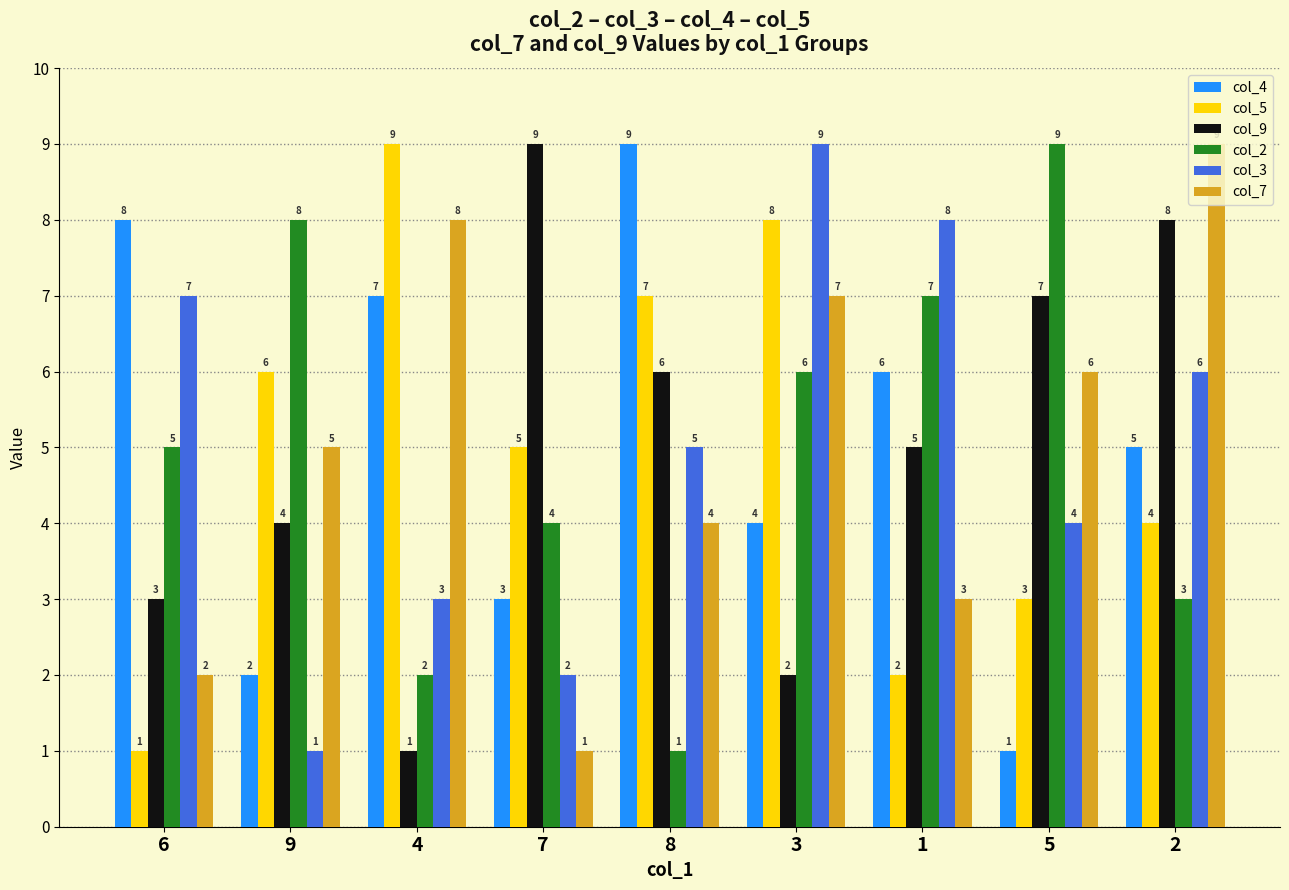

Reading right to left, what are all the values shown in this chart?

col_4: 2=5	5=1	1=6	3=4	8=9	7=3	4=7	9=2	6=8
col_5: 2=4	5=3	1=2	3=8	8=7	7=5	4=9	9=6	6=1
col_9: 2=8	5=7	1=5	3=2	8=6	7=9	4=1	9=4	6=3
col_2: 2=3	5=9	1=7	3=6	8=1	7=4	4=2	9=8	6=5
col_3: 2=6	5=4	1=8	3=9	8=5	7=2	4=3	9=1	6=7
col_7: 2=9	5=6	1=3	3=7	8=4	7=1	4=8	9=5	6=2